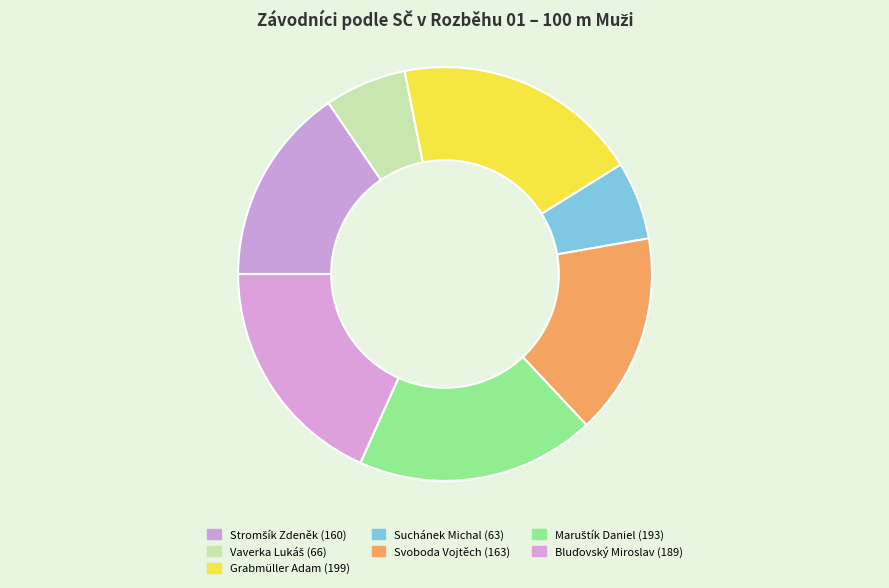

Does Stromšík Zdeněk represent more than half of the total?

No